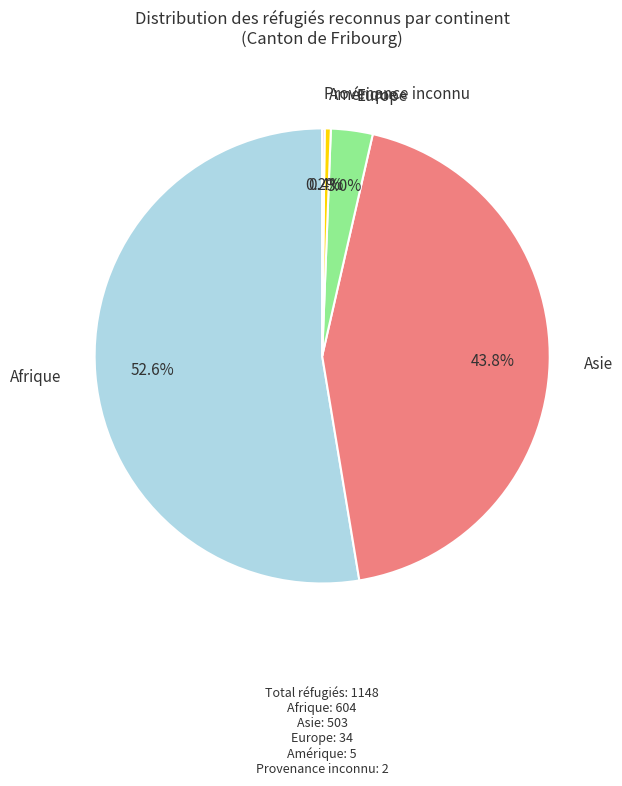

Which category has the biggest portion of the pie?

Afrique